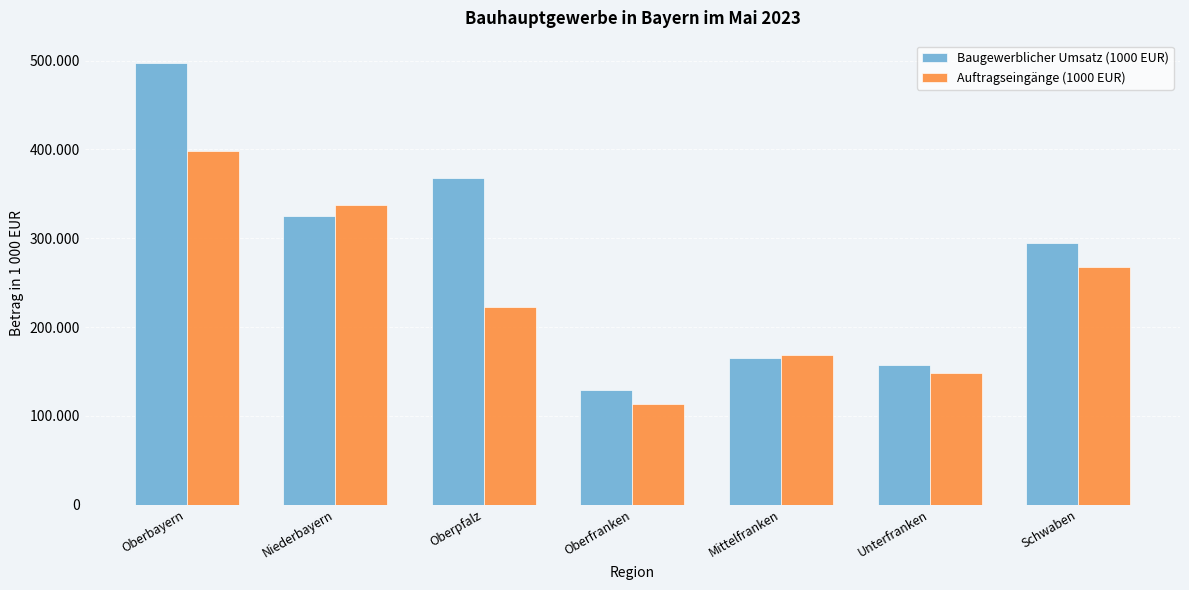

Does the chart contain any negative values?

No